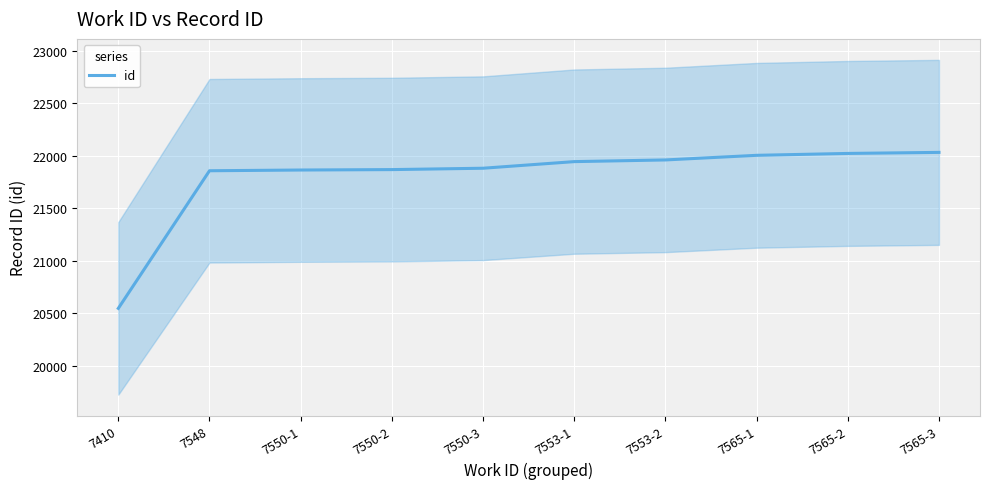

Reading left to right, extract all data points from this chart.

7410=20545	7548=21856	7550-1=21863	7550-2=21867	7550-3=21880	7553-1=21943	7553-2=21959	7565-1=22003	7565-2=22021	7565-3=22031